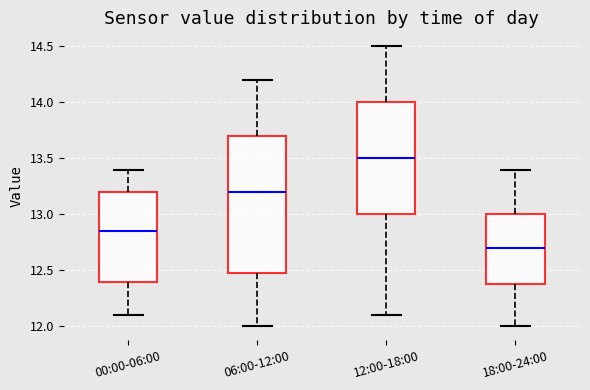

Which box has the highest median line?

12:00-18:00